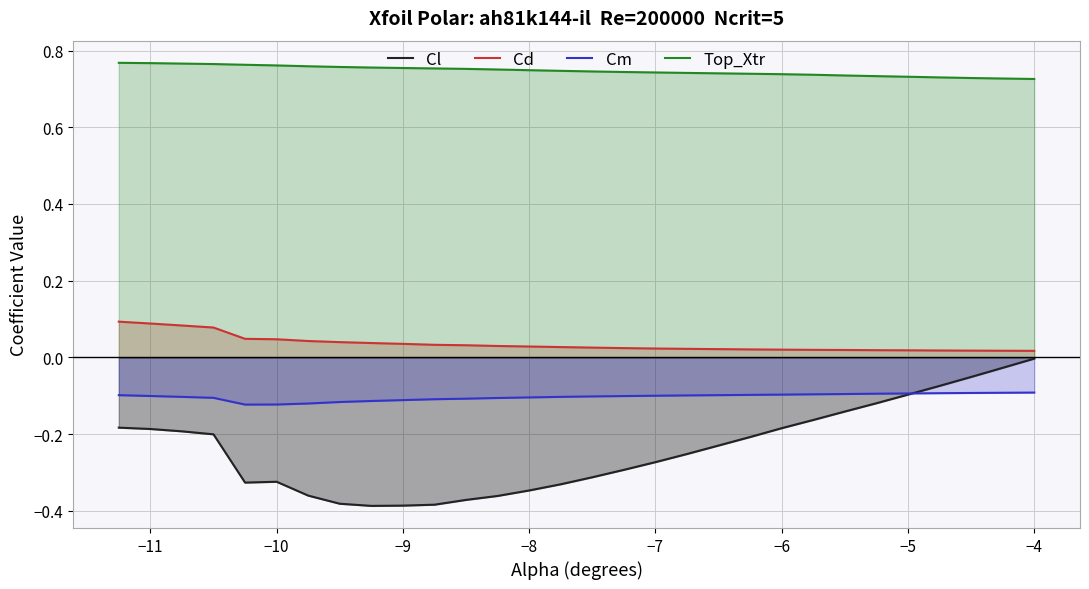

Which series has the widest spread of values?

Cl